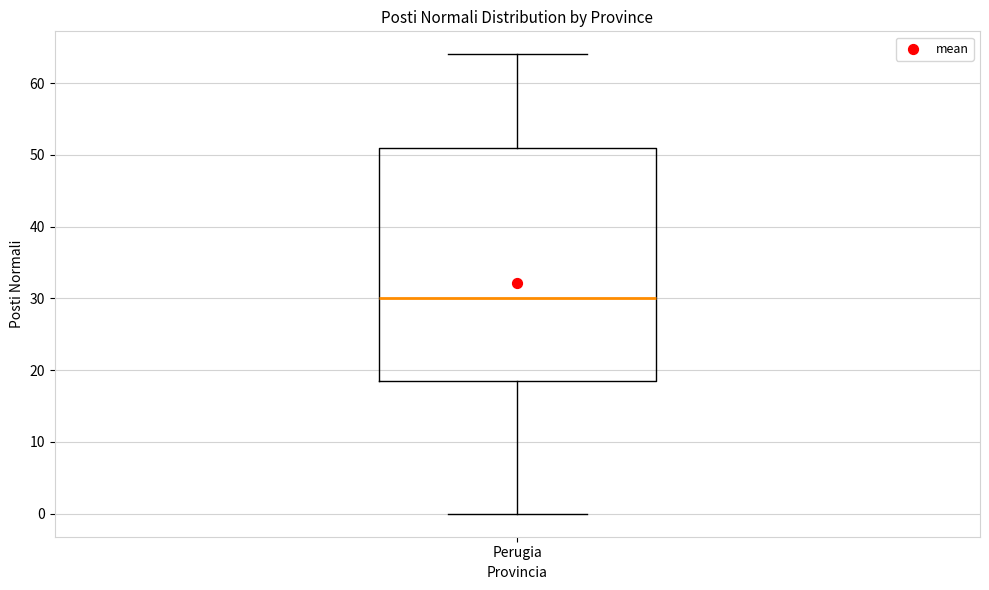

Where is the lower edge of the box for Perugia on the y-axis? The values are not printed on the chart, so give them approximately, as read against the axis.

19